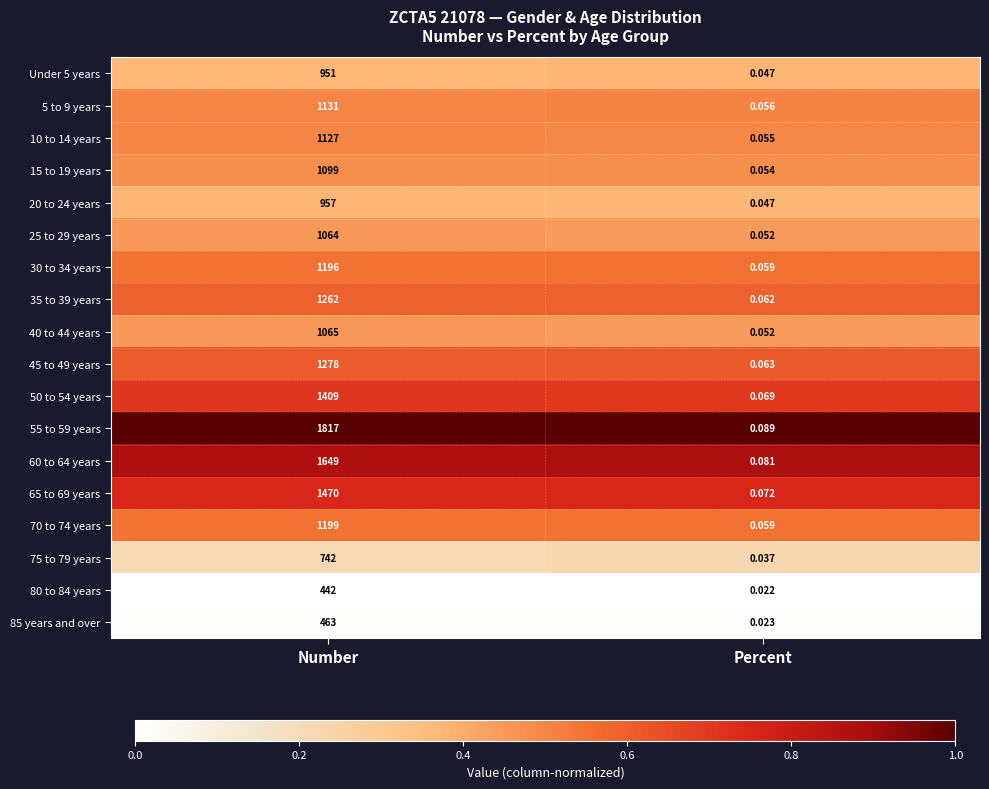

At which label is 20 to 24 years closest to 478?

Percent